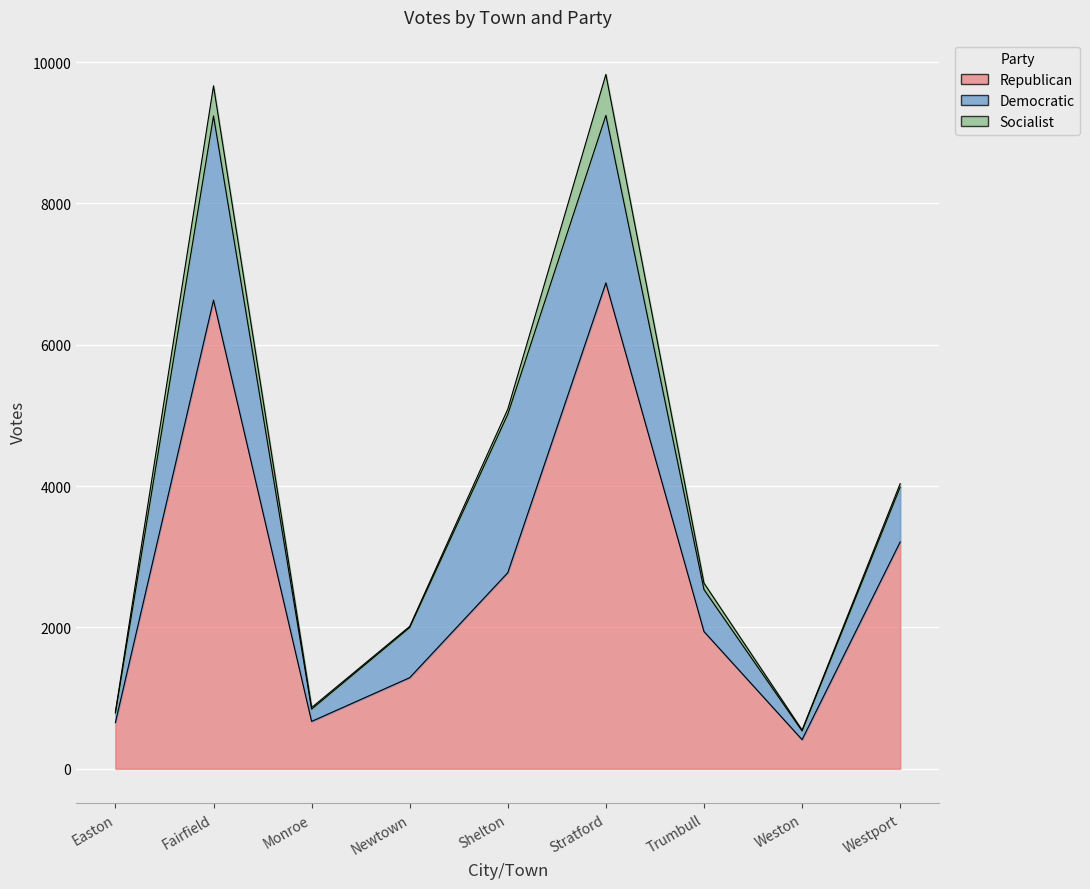

Reading right to left, extract all data points from this chart.

Republican: Westport=3209	Weston=411	Trumbull=1941	Stratford=6875	Shelton=2774	Newtown=1288	Monroe=669	Fairfield=6631	Easton=653
Democratic: Westport=776	Weston=123	Trumbull=594	Stratford=2371	Shelton=2241	Newtown=710	Monroe=174	Fairfield=2606	Easton=135
Socialist: Westport=49	Weston=13	Trumbull=91	Stratford=580	Shelton=74	Newtown=16	Monroe=22	Fairfield=427	Easton=17